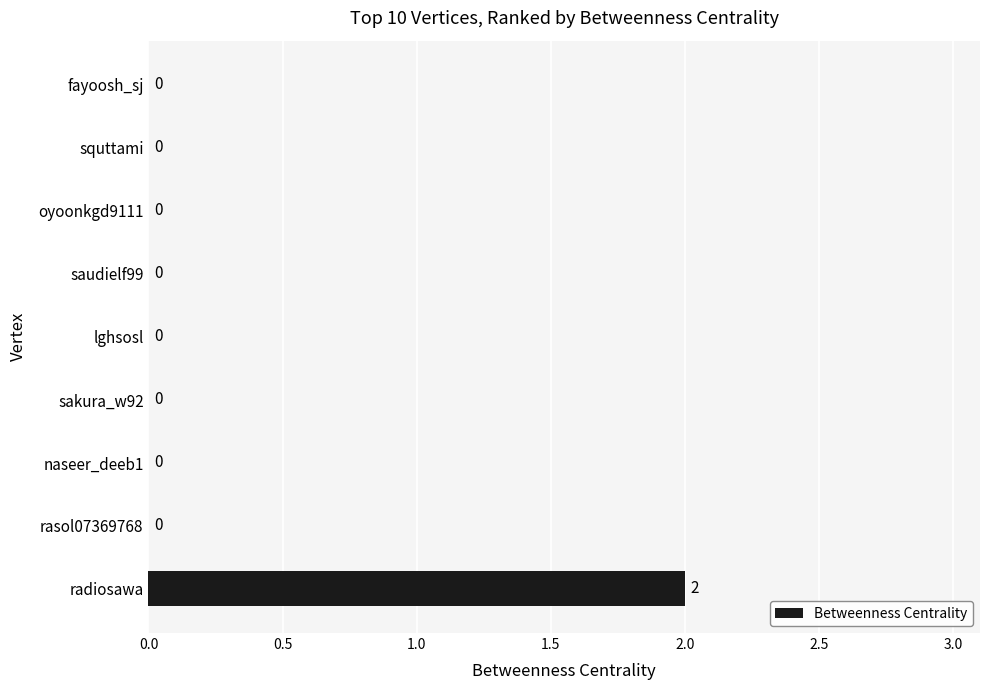

How many values are between 0 and 1?

8